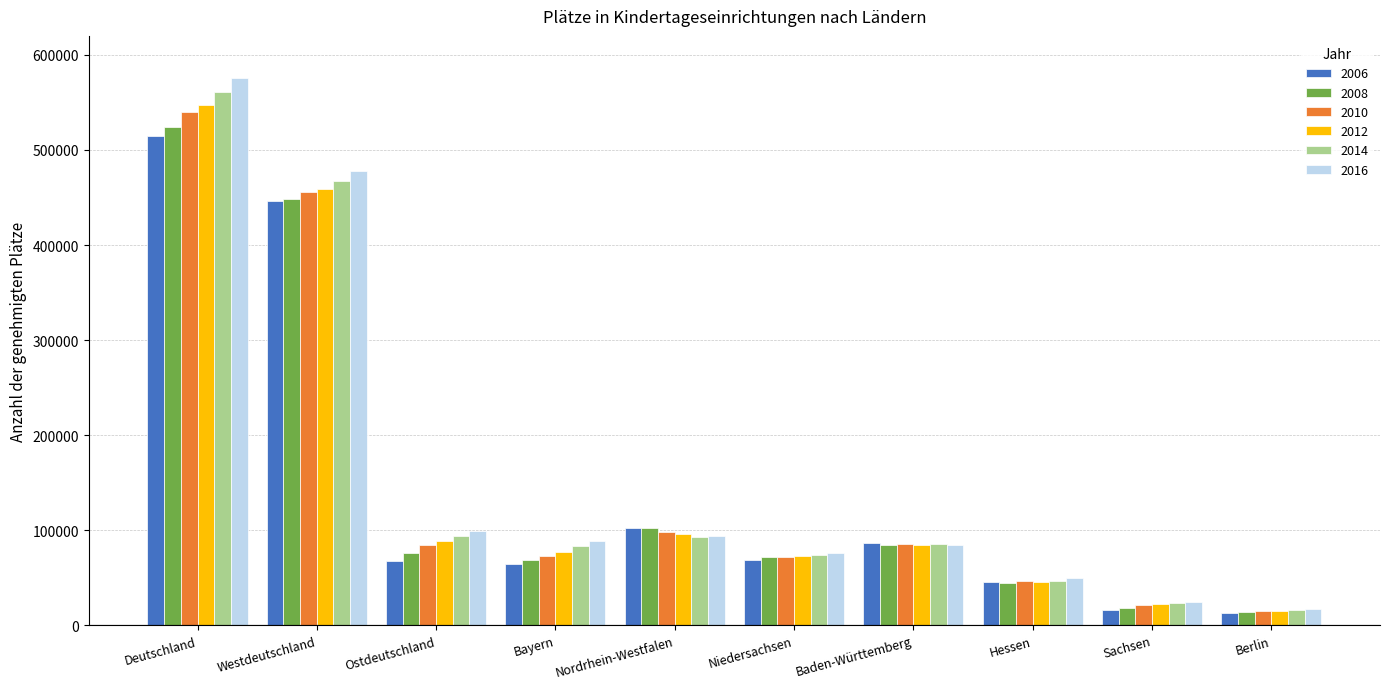

Rank the series by their maximum value, from highest to lowest.

2016, 2014, 2012, 2010, 2008, 2006